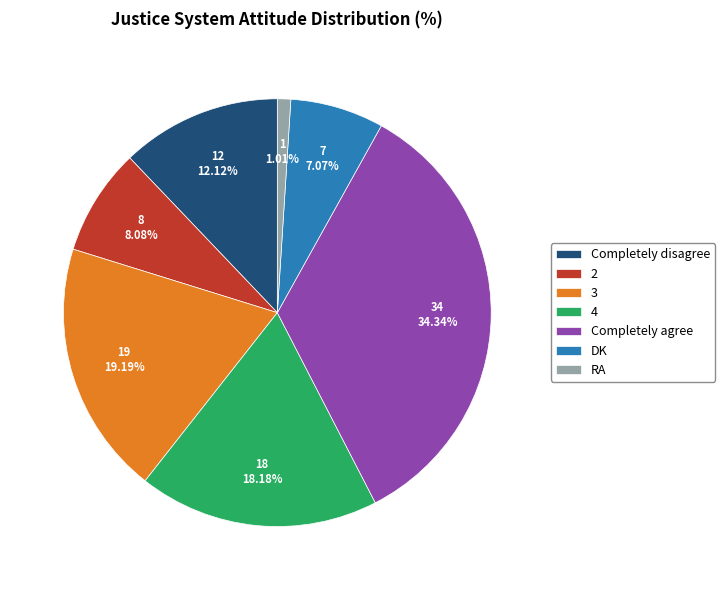

Is the sum of Completely disagree and Completely agree greater than half?

No